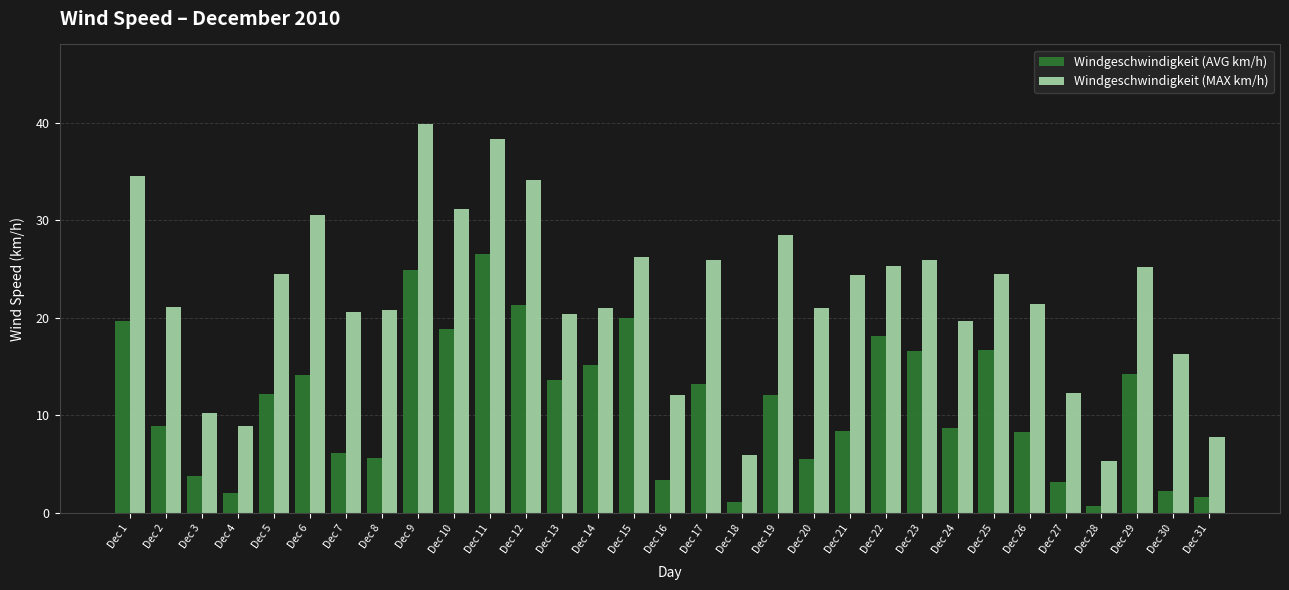

What value does the Windgeschwindigkeit (MAX km/h) series have at Dec 5?

24.5